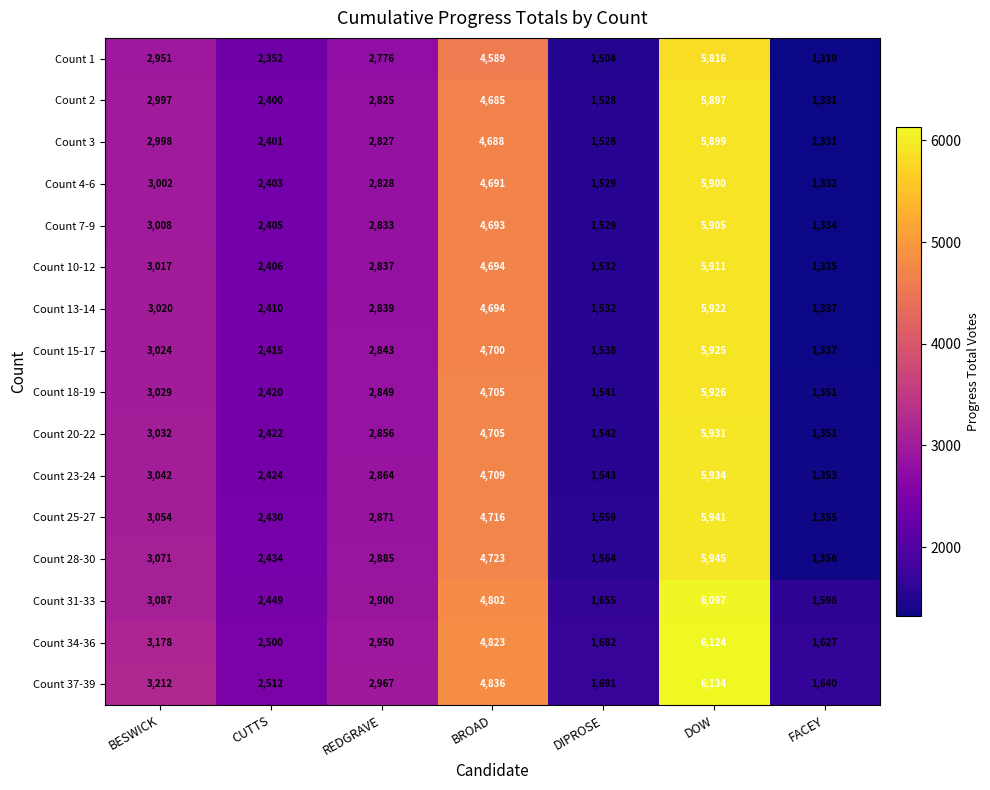

What is the maximum value shown in the chart?

6134